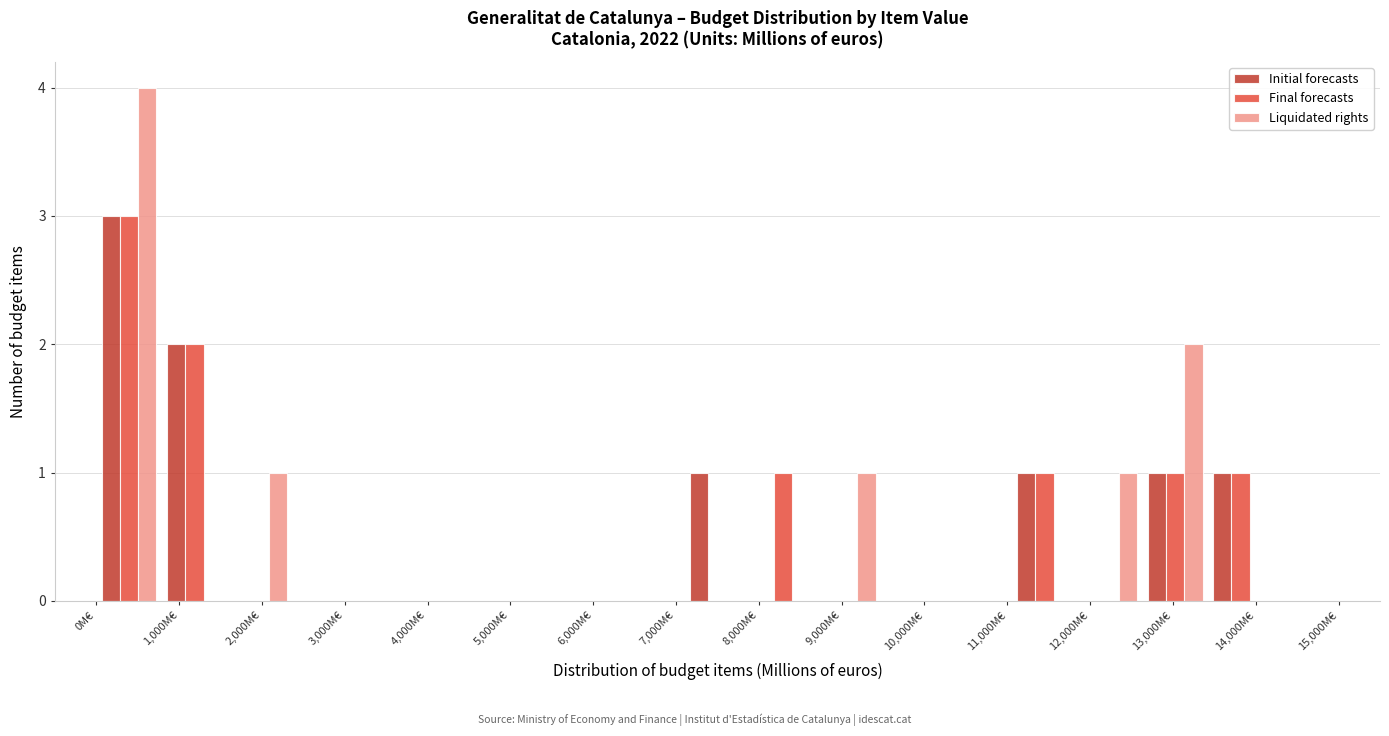

In the Liquidated rights series, which range on the x-axis has the tallest bar?

0 to 800